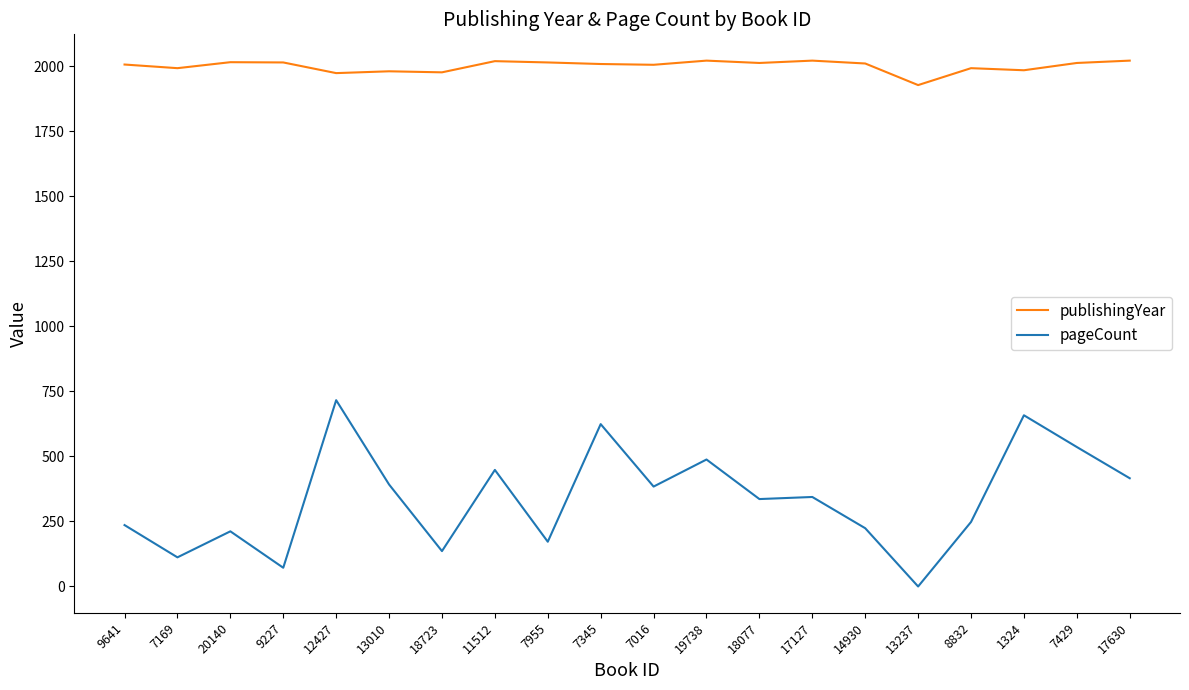

Which series has the largest range (max minus min)?

pageCount